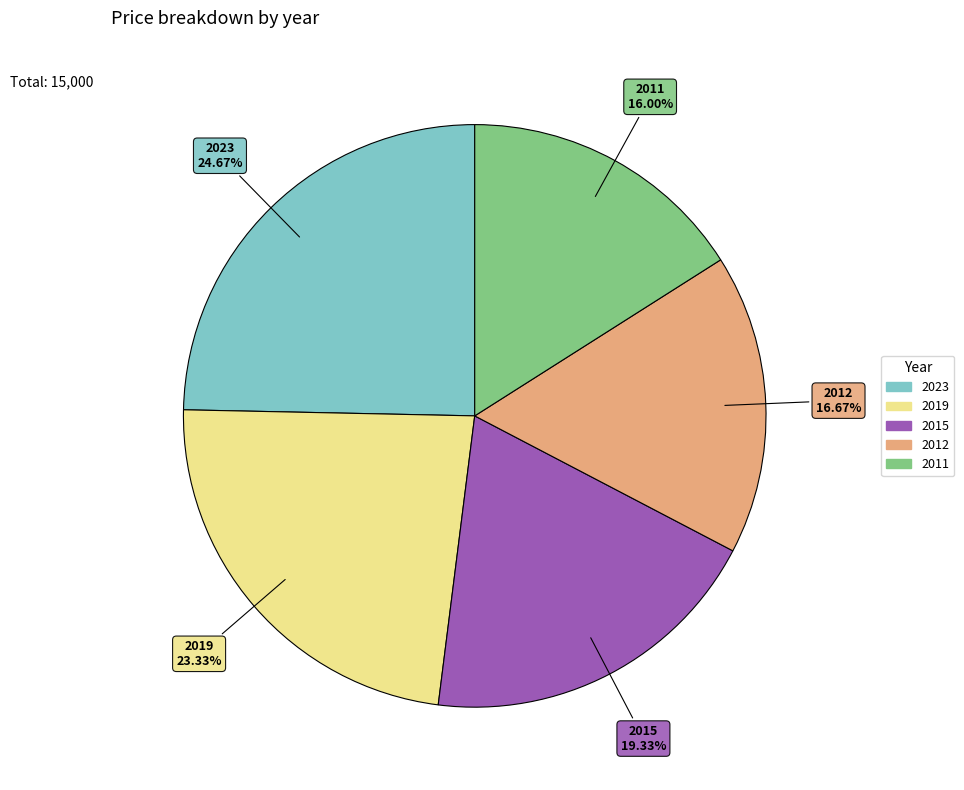

Approximately how many times larger is the value at 2012 compared to 2011?

1.0